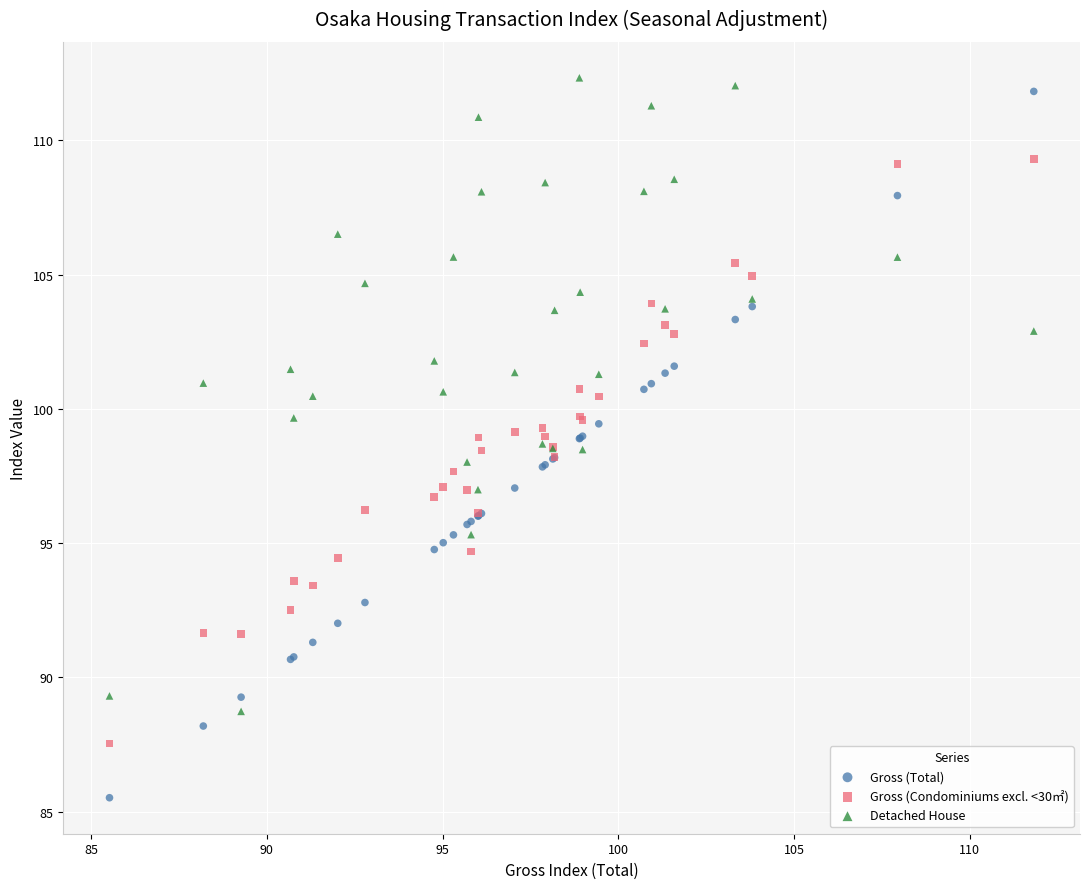

What is the X range (max minus min) for the scatter plot?

26.3